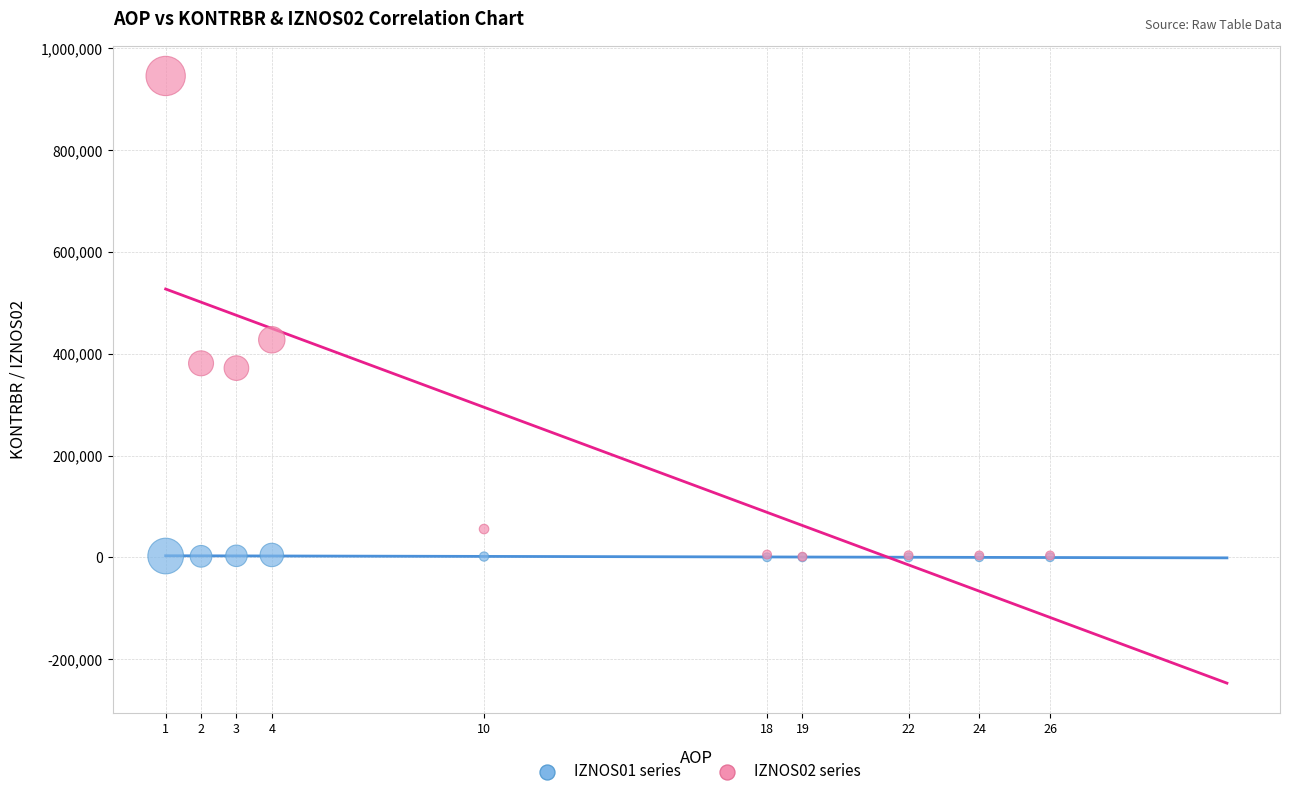

Across all series, what Y value is closest to 472979?

427539.1